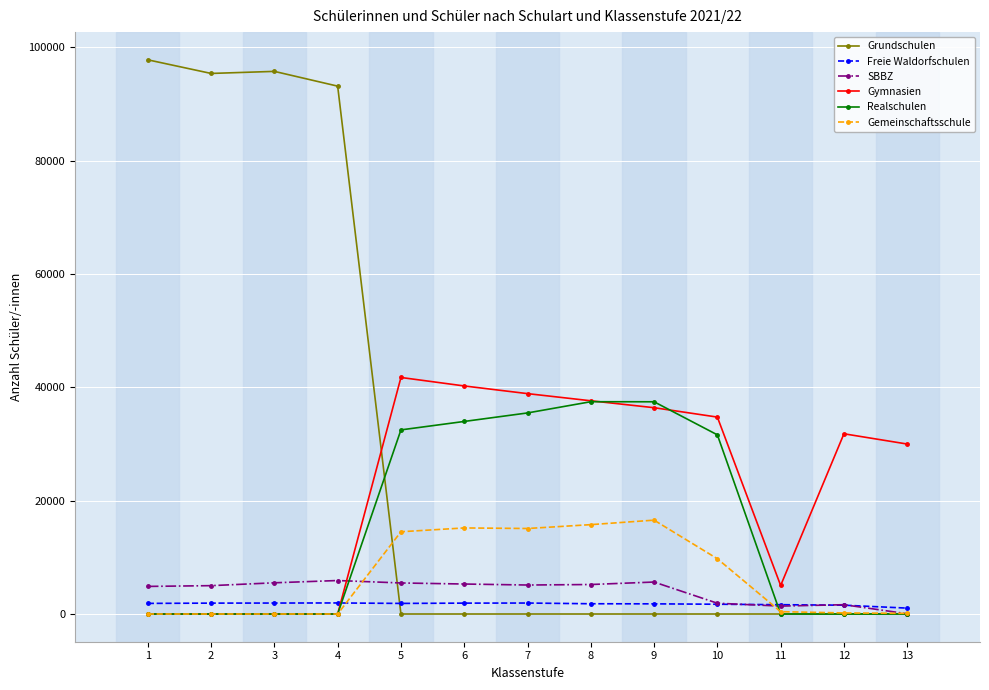

What value does the Grundschulen series have at 4, to the nearest 50?

93100